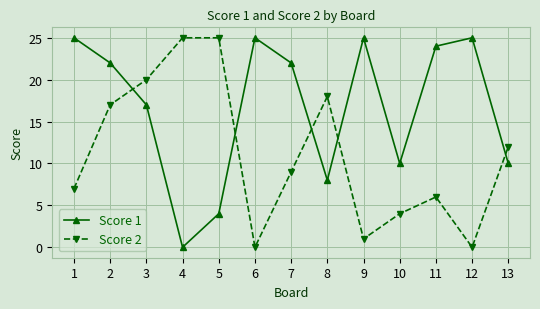

How many distinct data groups are displayed?

2